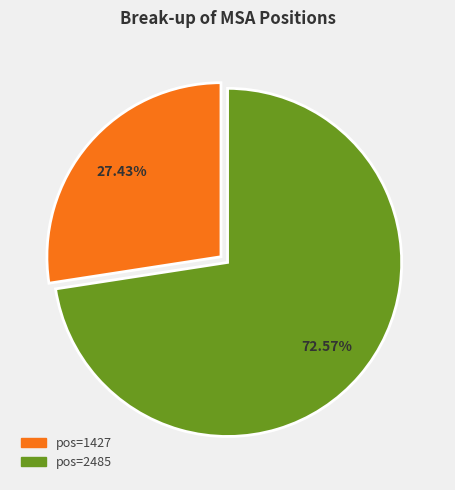

How many segments does this pie chart have?

2